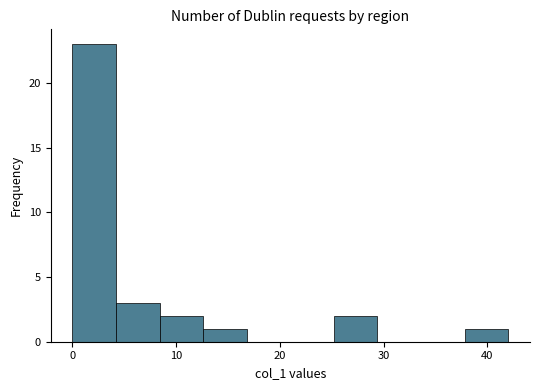

How tall is the bar that spans 0.0 to 4.2 on the x-axis? Neither the bar edges nor the heights are printed on the chart, so give them approximately, as read against the axes.

23